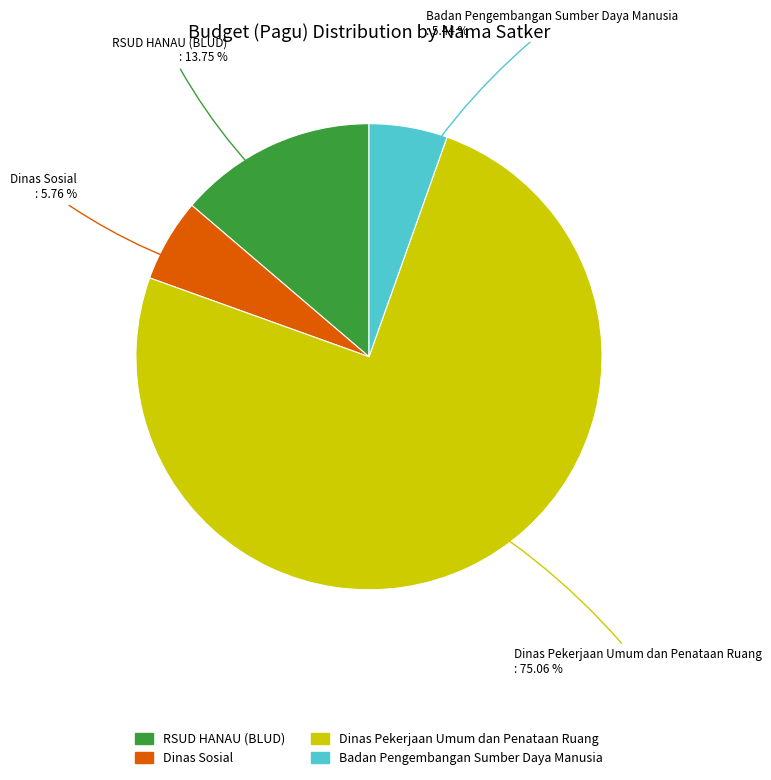

Is there a majority slice in this chart?

Yes